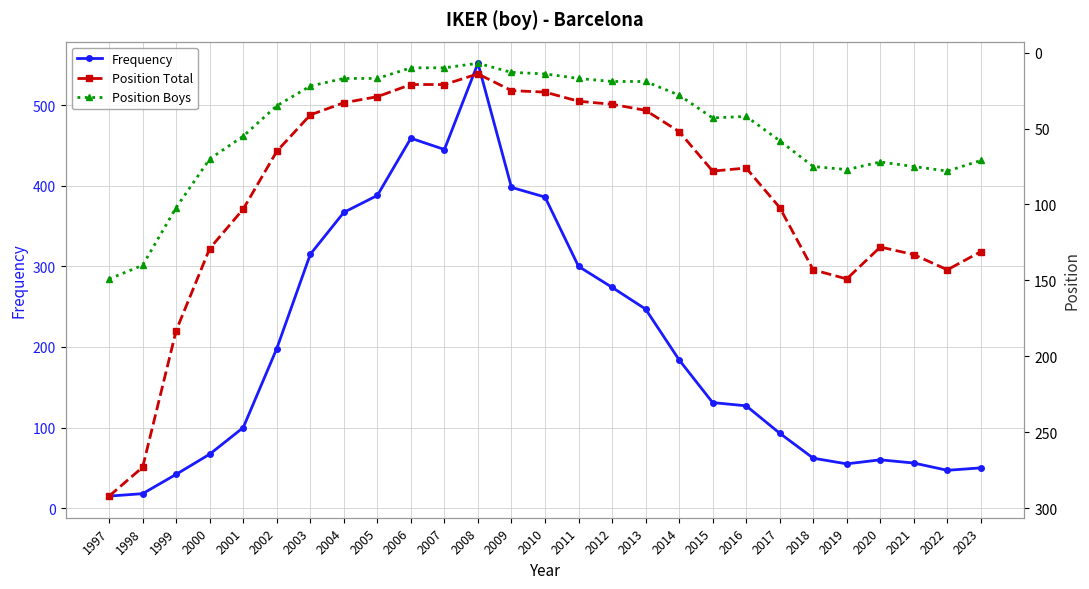

Which series has the largest total across all categories?

Frequency